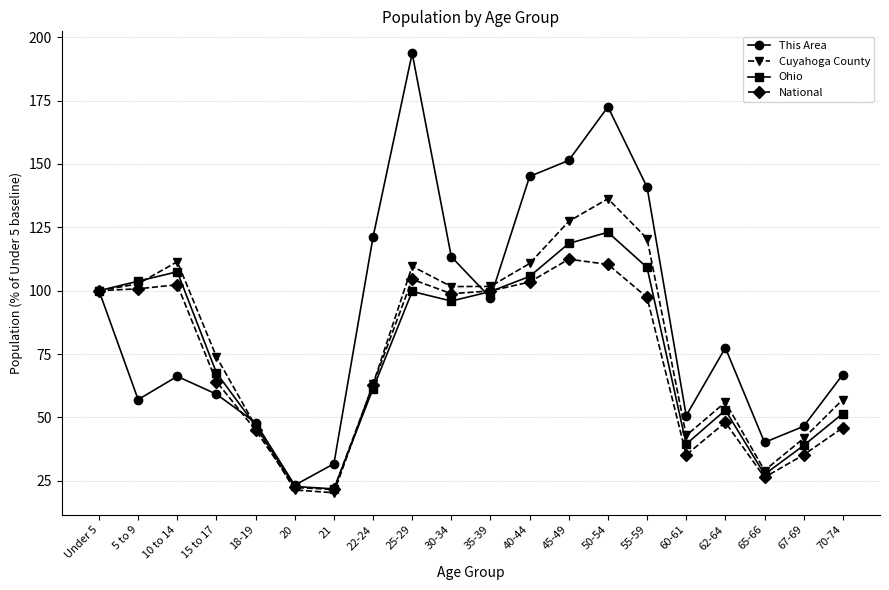

Which series has the widest spread of values?

This Area